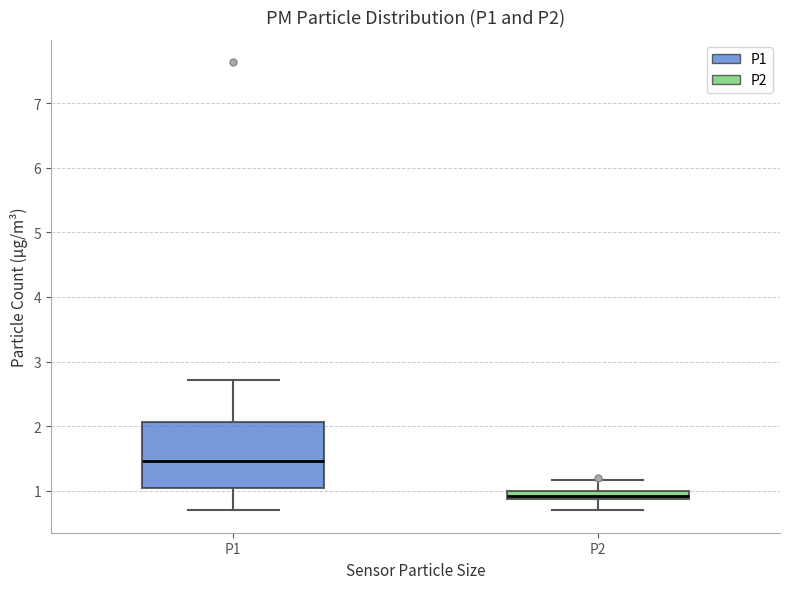

Where does the lower whisker of the box for P2 end on the y-axis? The values are not printed on the chart, so give them approximately, as read against the axis.

0.7